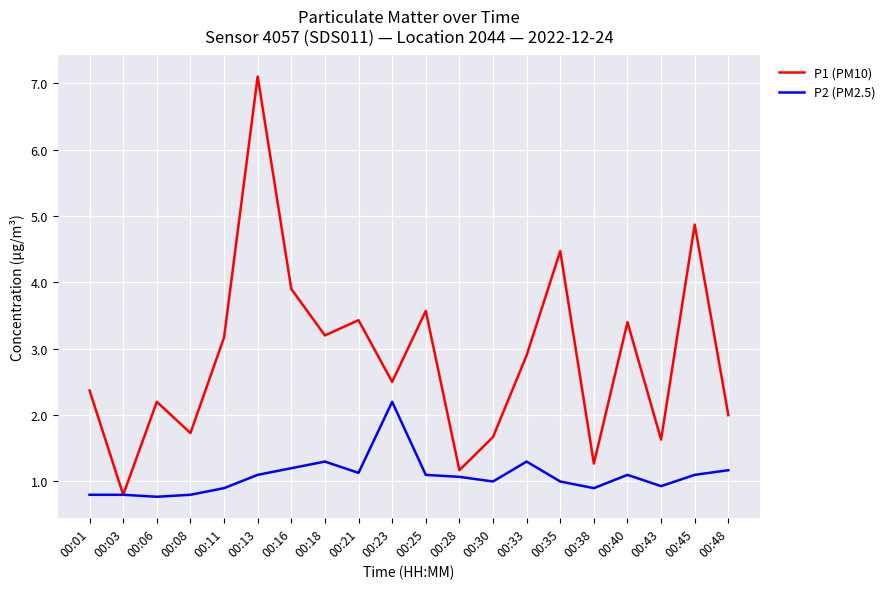

What is the smallest value displayed?

0.8